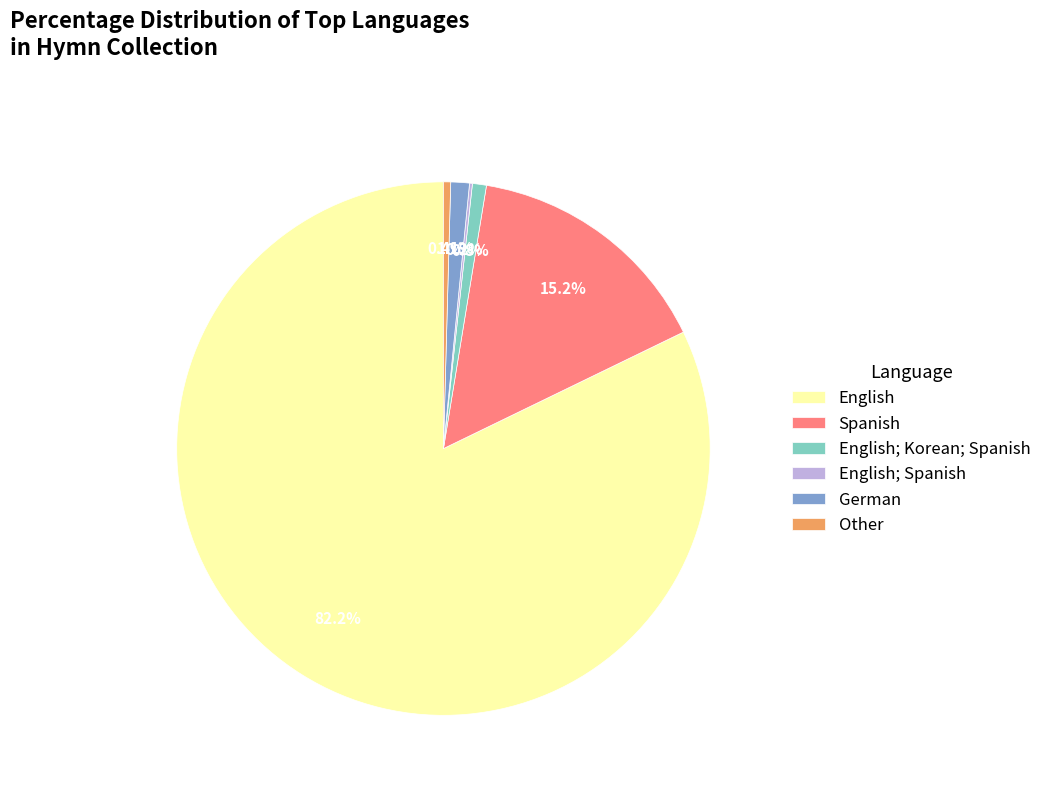

Do English; Korean; Spanish and Spanish together represent more than half of the pie?

No